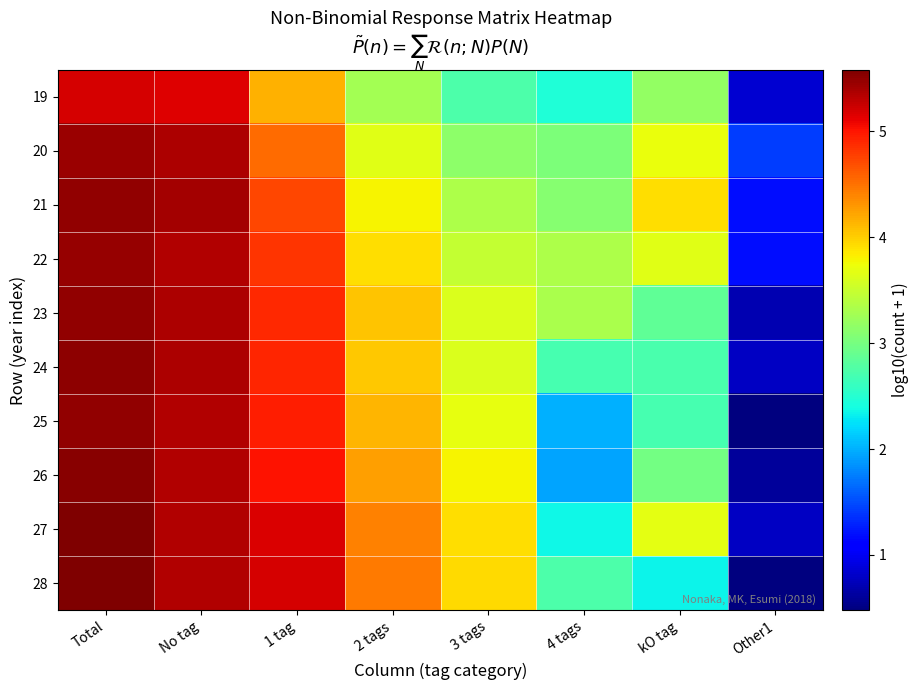

How many distinct data groups are displayed?

10